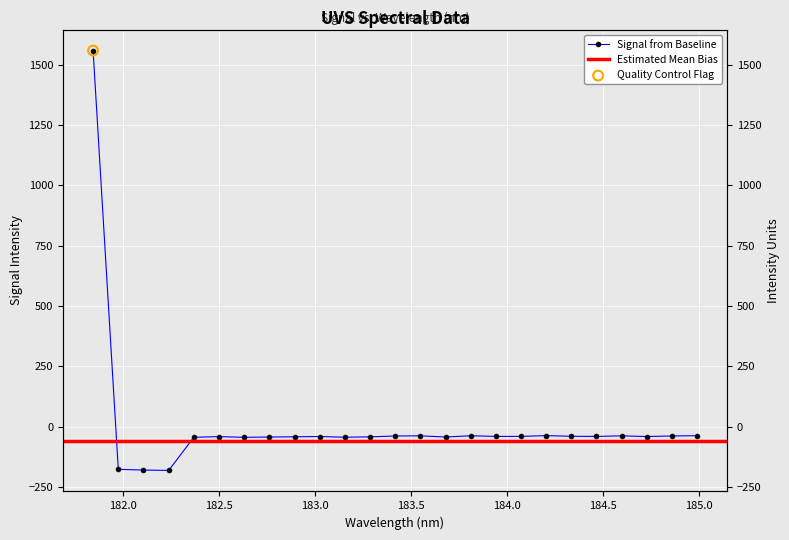

What is the change in value from 183.9423730432 to 184.7290361848?

-0.5